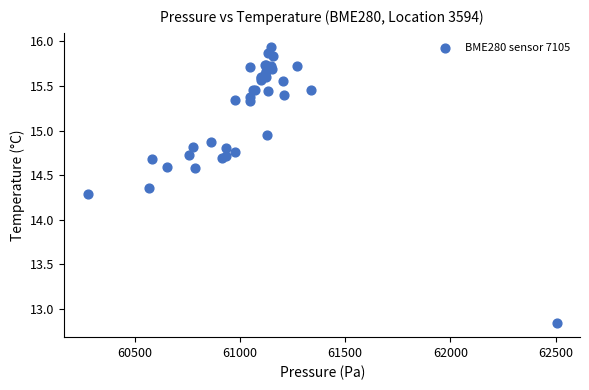

What Y value in the scatter plot is closest to 14?

14.3